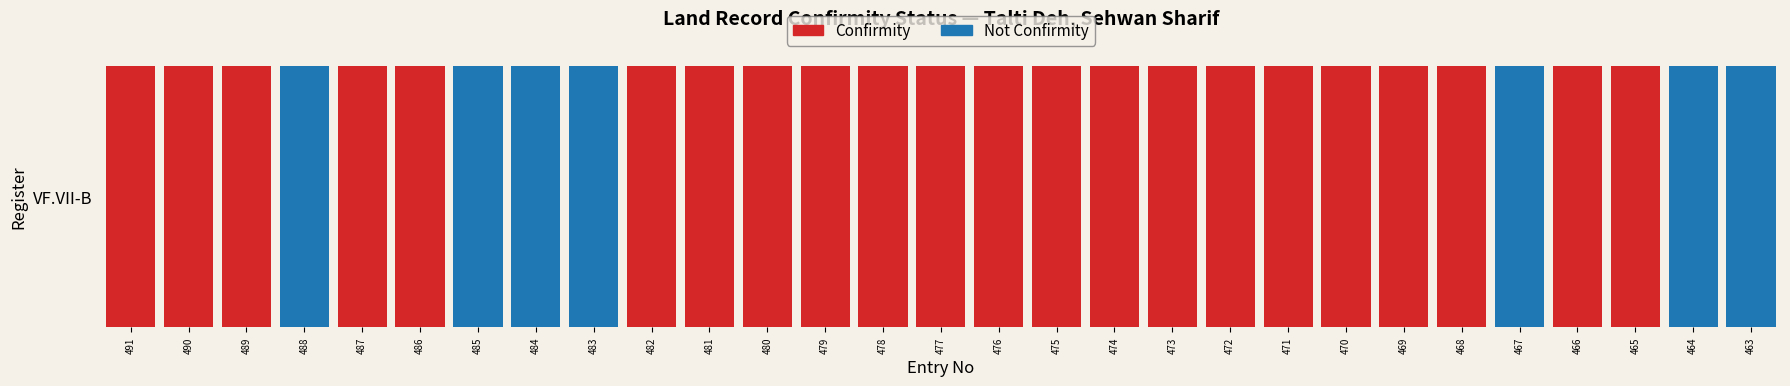

Reading left to right, list all the values displayed in this chart.

Confirmity: 1	1	1	0	1	1	0	0	0	1	1	1	1	1	1	1	1	1	1	1	1	1	1	1	0	1	1	0	0
Not Confirmity: 0	0	0	1	0	0	1	1	1	0	0	0	0	0	0	0	0	0	0	0	0	0	0	0	1	0	0	1	1